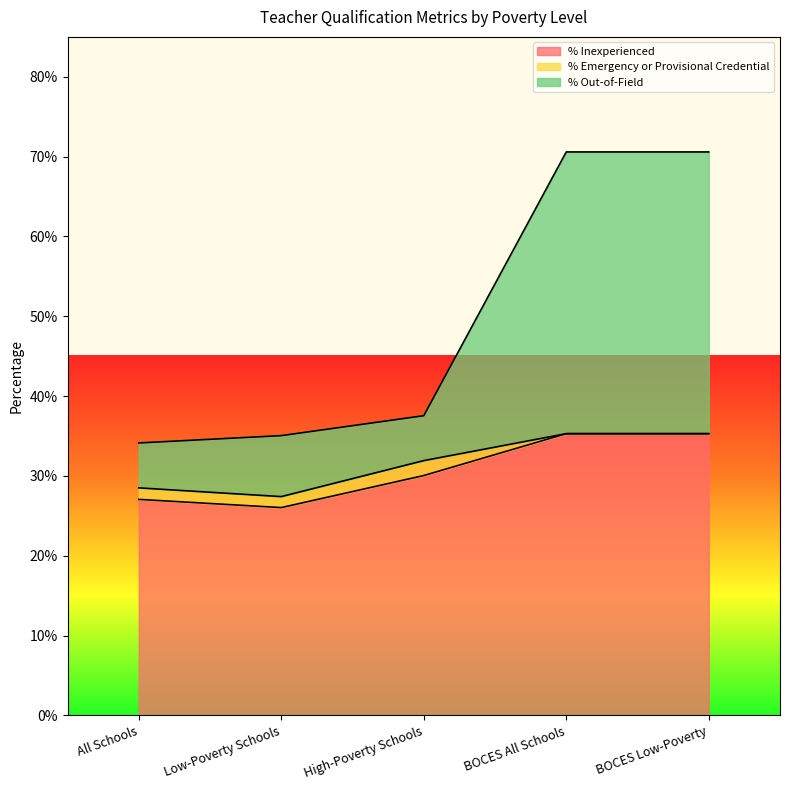

Reading left to right, extract all data points from this chart.

% Inexperienced: All Schools=0.3	Low-Poverty Schools=0.3	High-Poverty Schools=0.3	BOCES All Schools=0.4	BOCES Low-Poverty=0.4
% Out-of-Field: All Schools=0.3	Low-Poverty Schools=0.4	High-Poverty Schools=0.4	BOCES All Schools=0.7	BOCES Low-Poverty=0.7